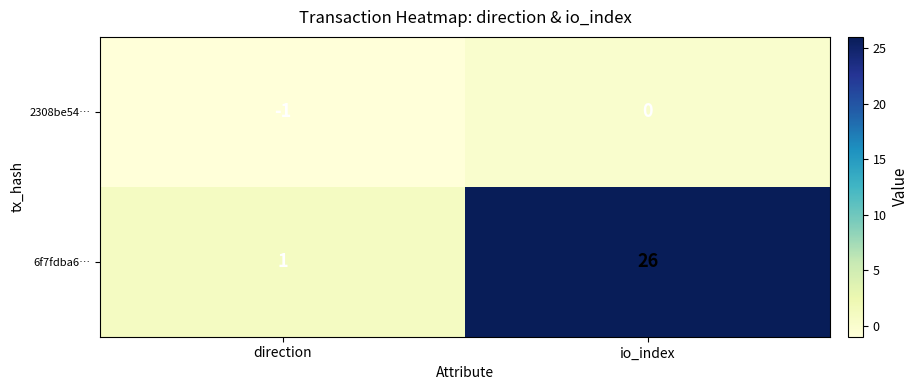

The value of 2308be54… at io_index is 0. True or false?

True